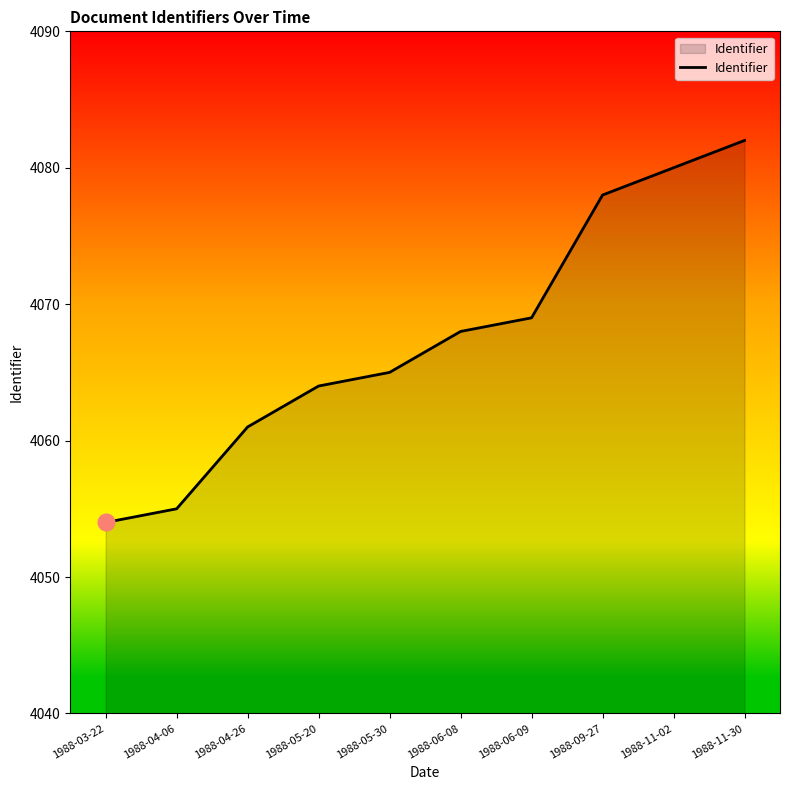

Between 1988-09-27 and 1988-04-06, which is larger?

1988-09-27